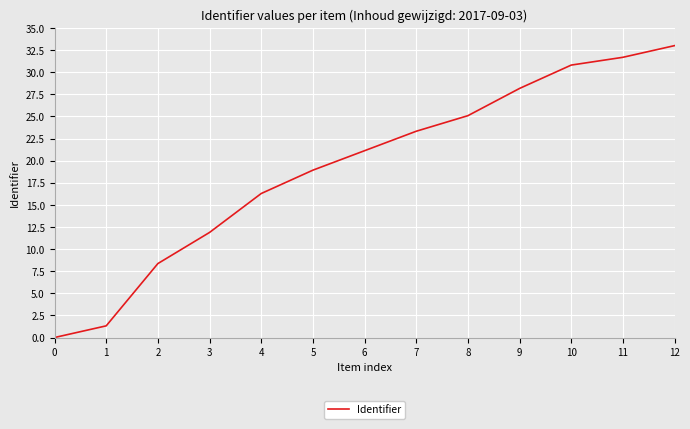

Approximately how many times larger is the value at 3 compared to 1?

9.0